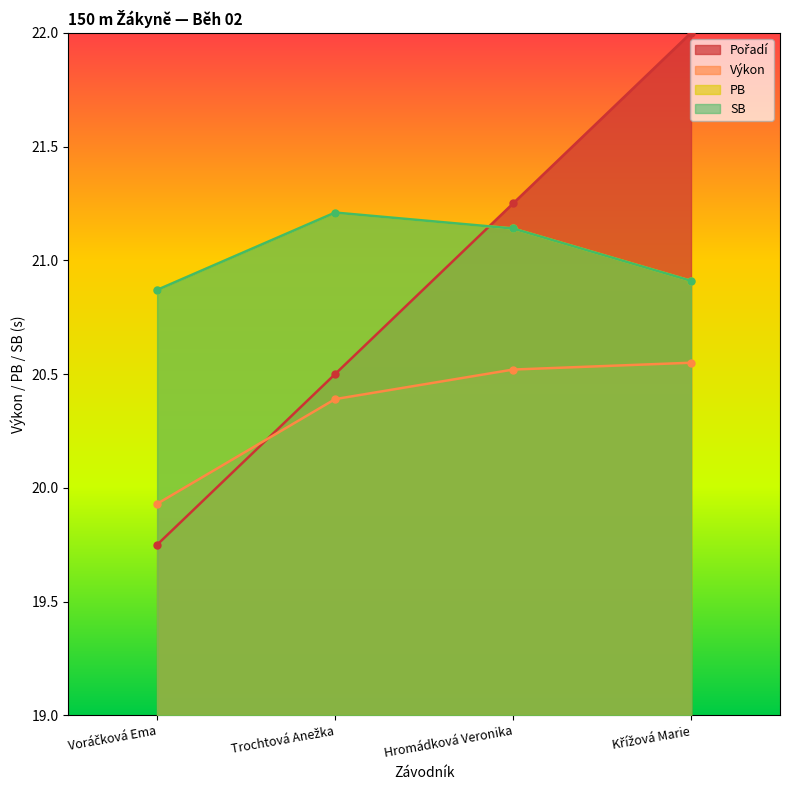

Is the value of Výkon at Hromádková Veronika greater than the value of PB at Trochtová Anežka?

No